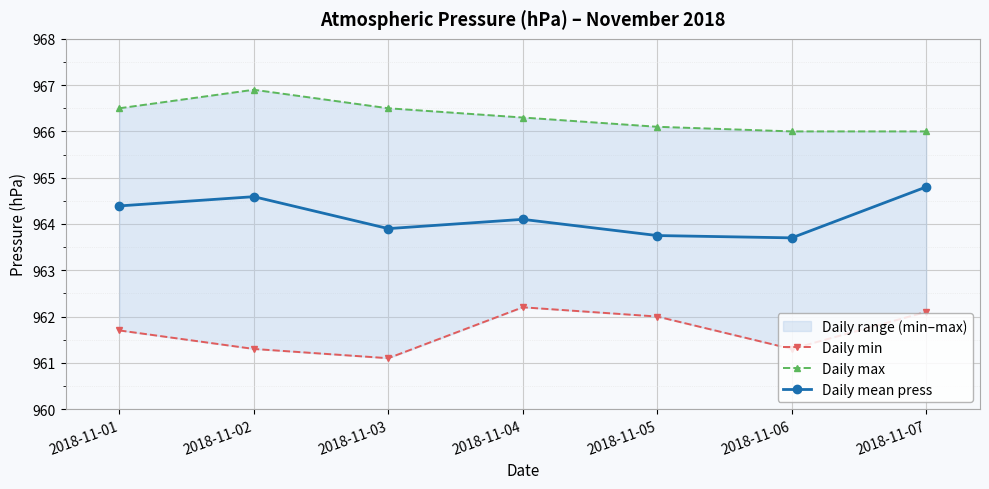

How many interior local valleys does the Daily mean press series have?

2